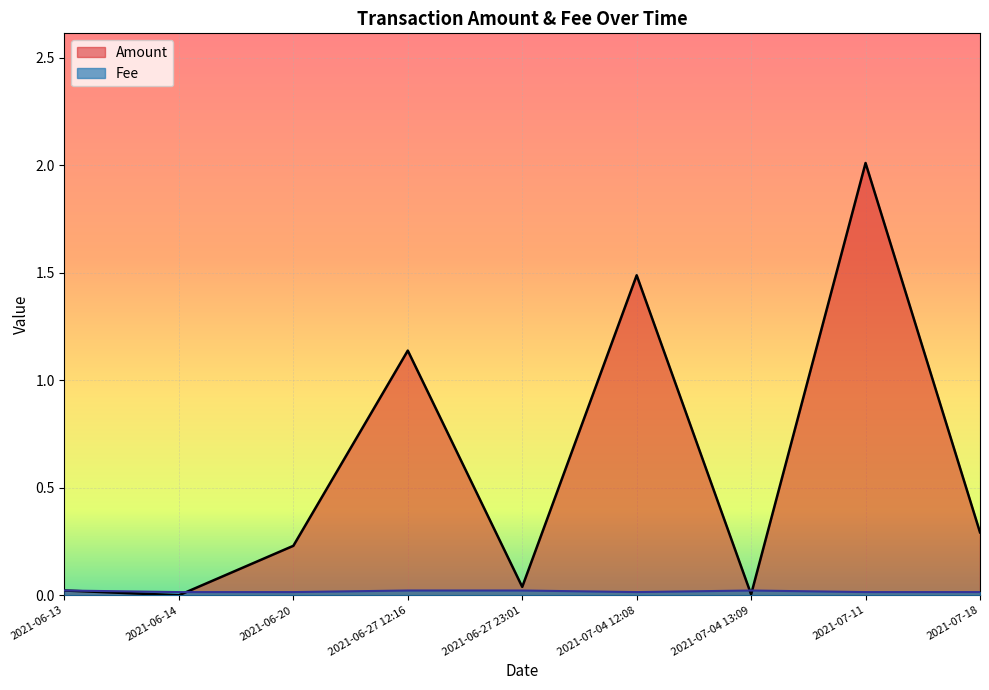

How many intersections are there between Amount and Fee?

3